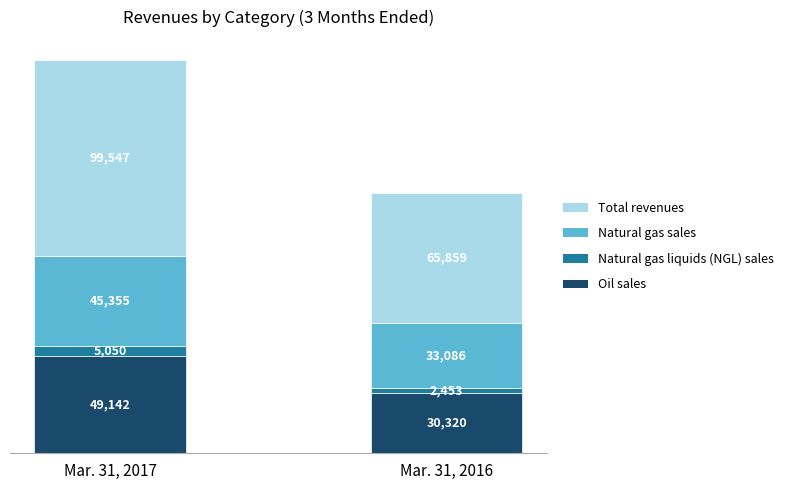

What is the total value across all series at Mar. 31, 2017?

199094